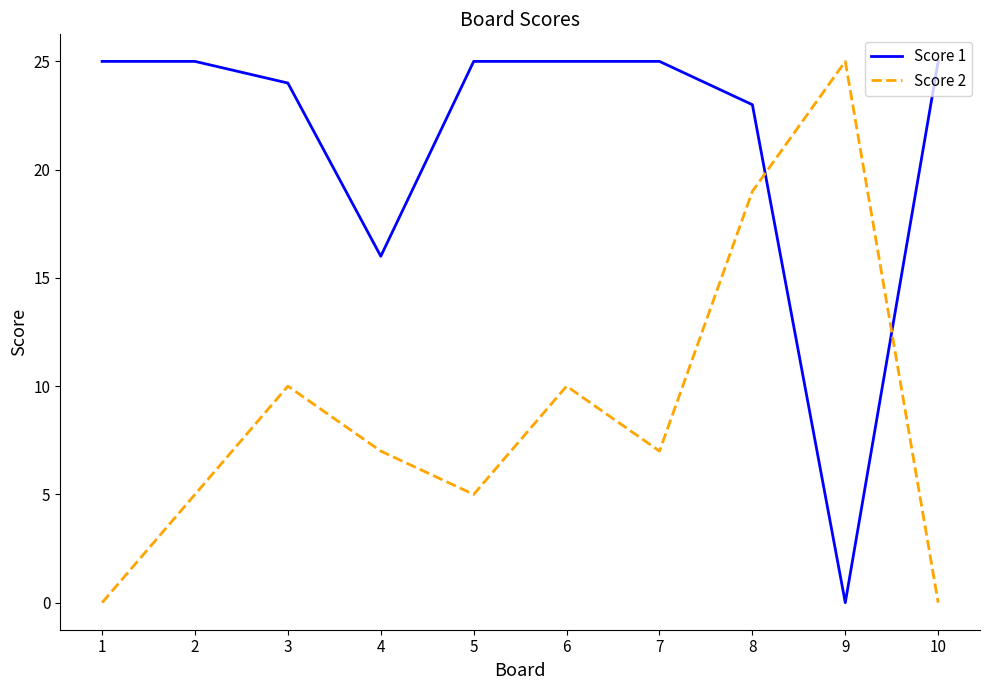

Which series changed the most between 1 and 5?

Score 2